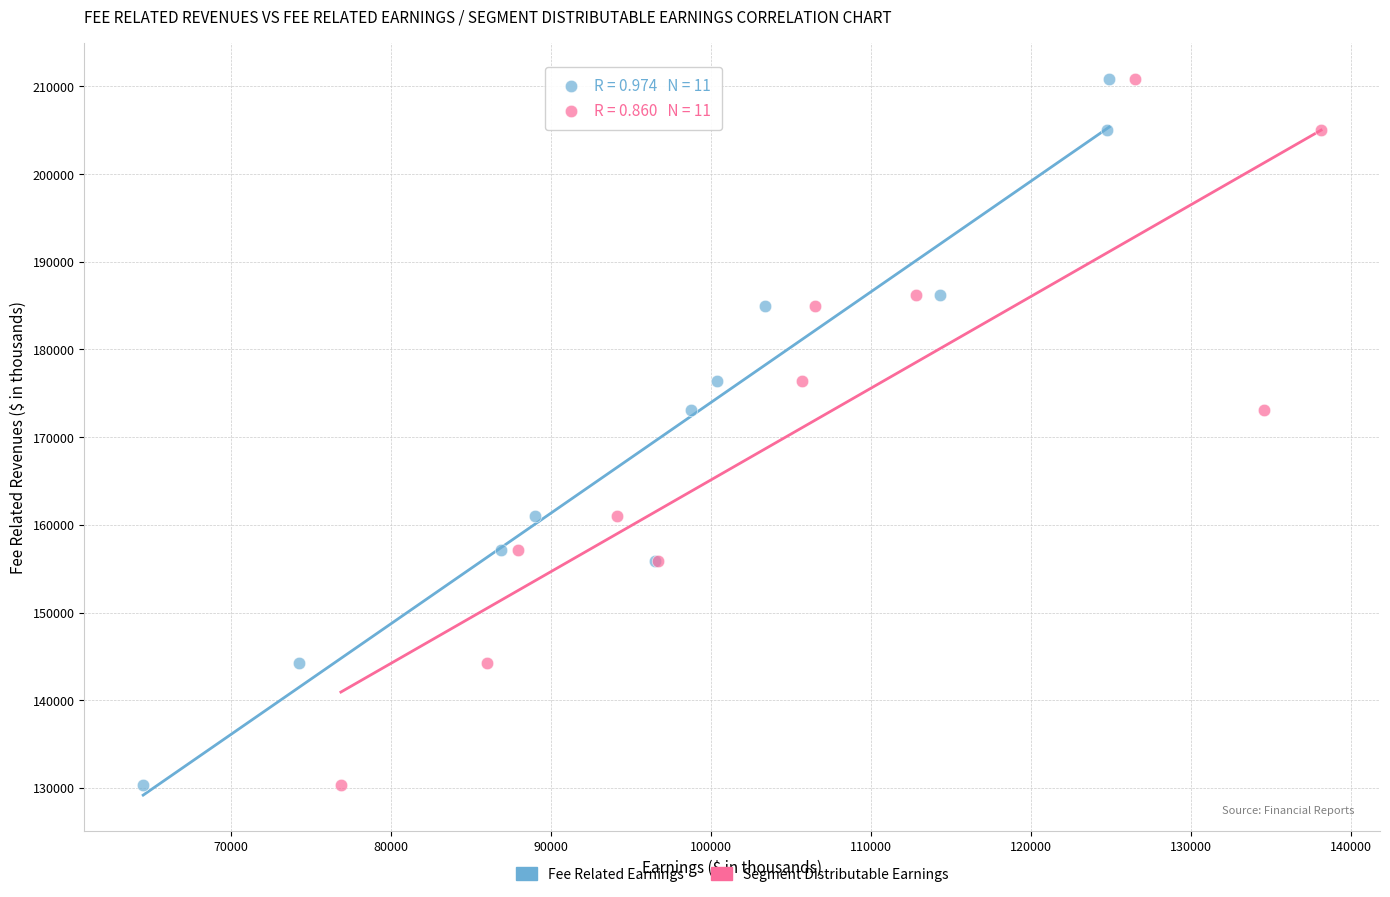

What are all the series names shown in the legend?

Fee Related Earnings, Segment Distributable Earnings